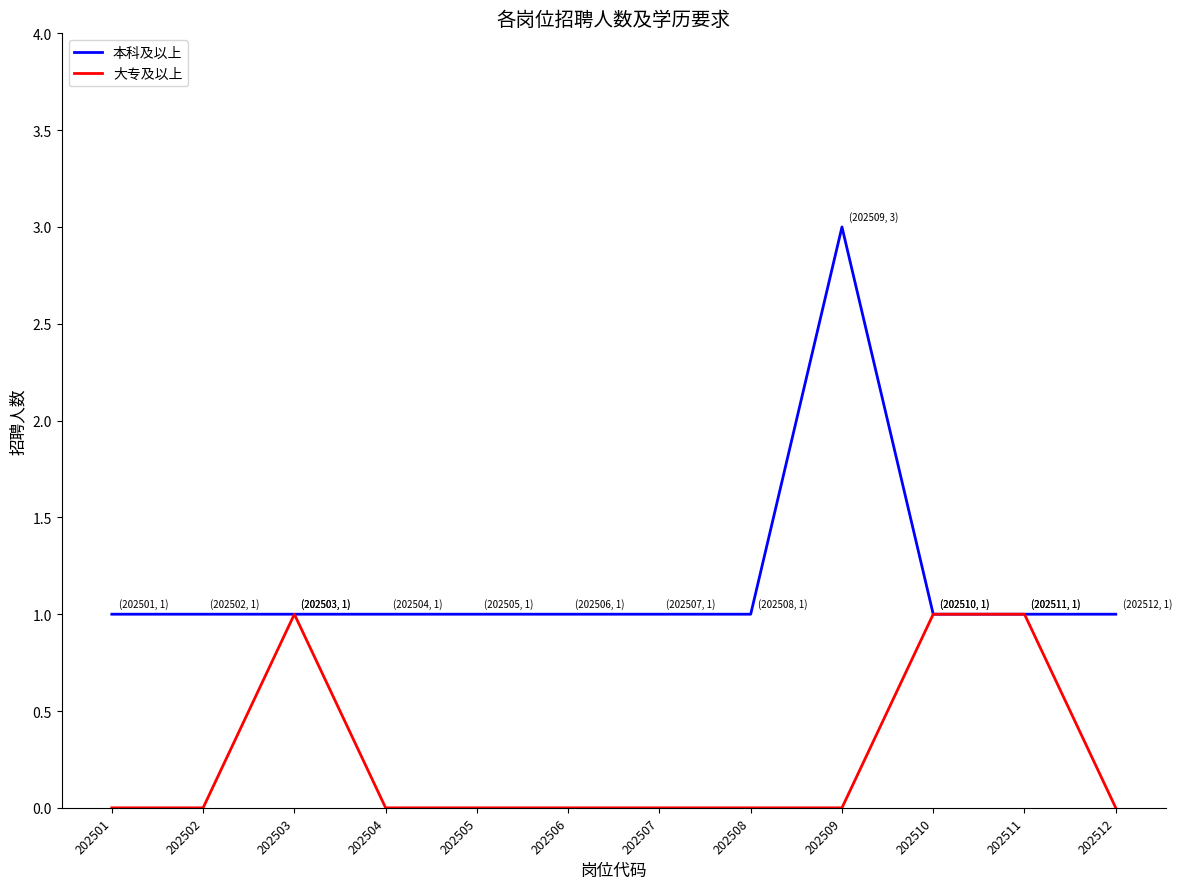

What is the approximate value of 本科及以上 at 202505?

1